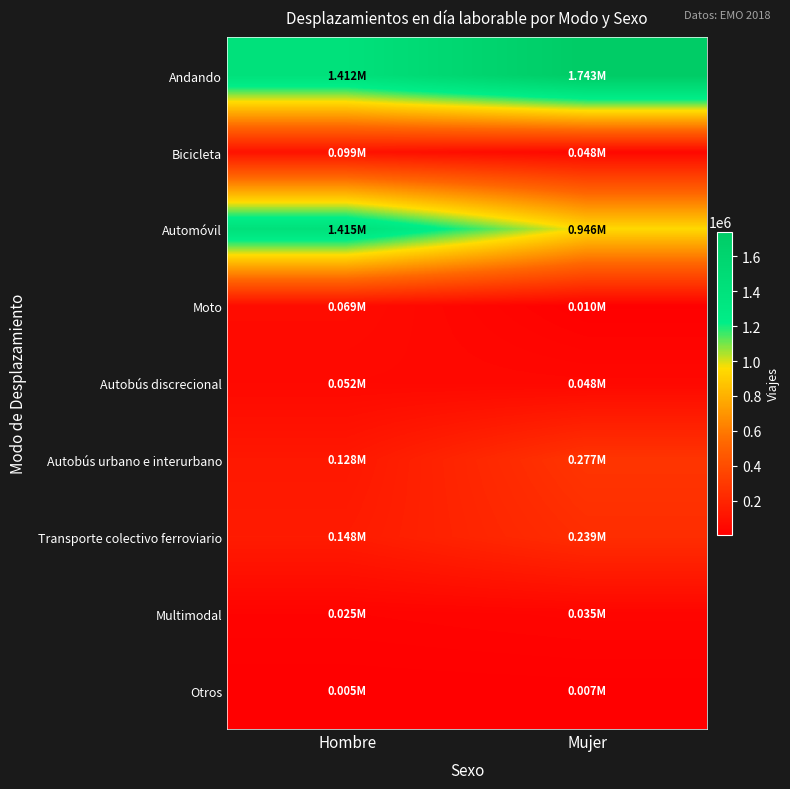

What is the difference between the highest and lowest values at Mujer?

1735294.2